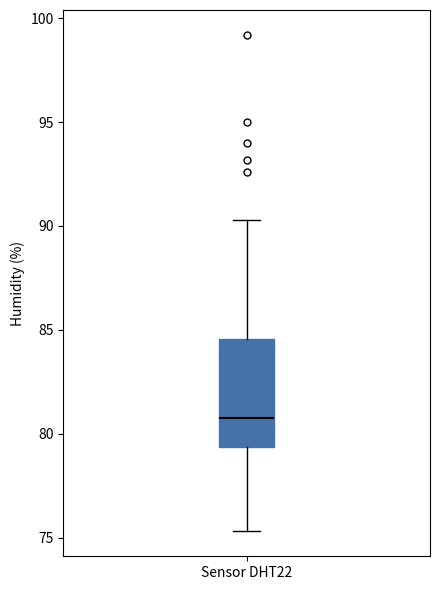

Transcribe this box plot: give where the median line is, the range the box spans, and where the two whiskers end, as read against the y-axis. The values are not printed on the chart, so give them approximately, as read against the axis.

median 81.0, box 79.5 to 84.5, whiskers 75.5 to 90.5